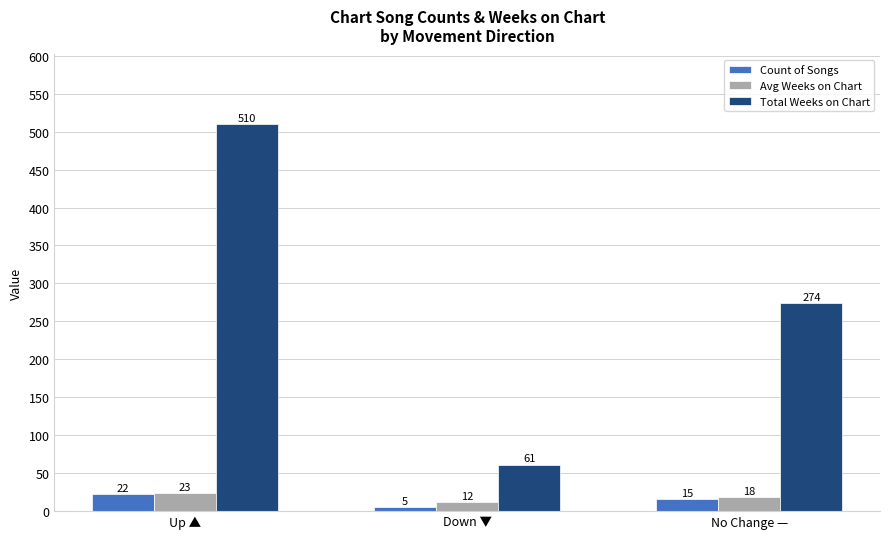

Count the number of categories in the chart.

3